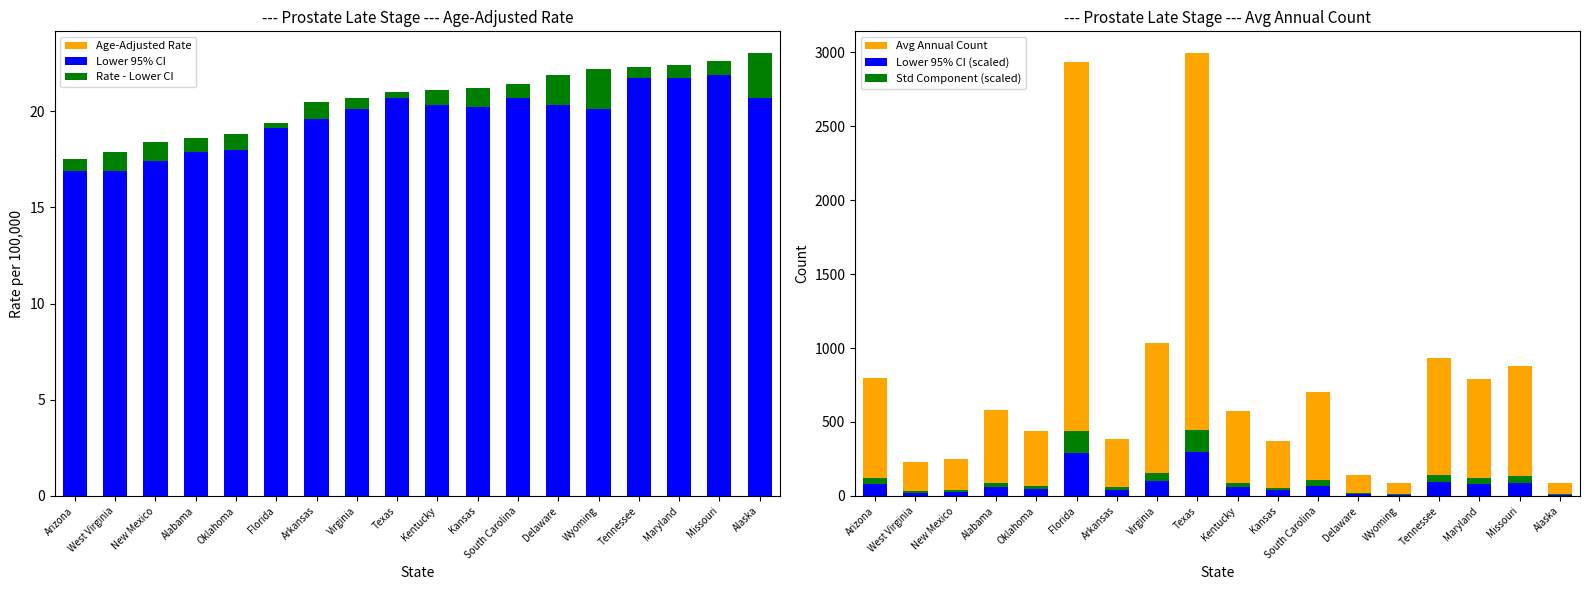

The Avg Annual Count series shows 87.0 at Wyoming. True or false?

True